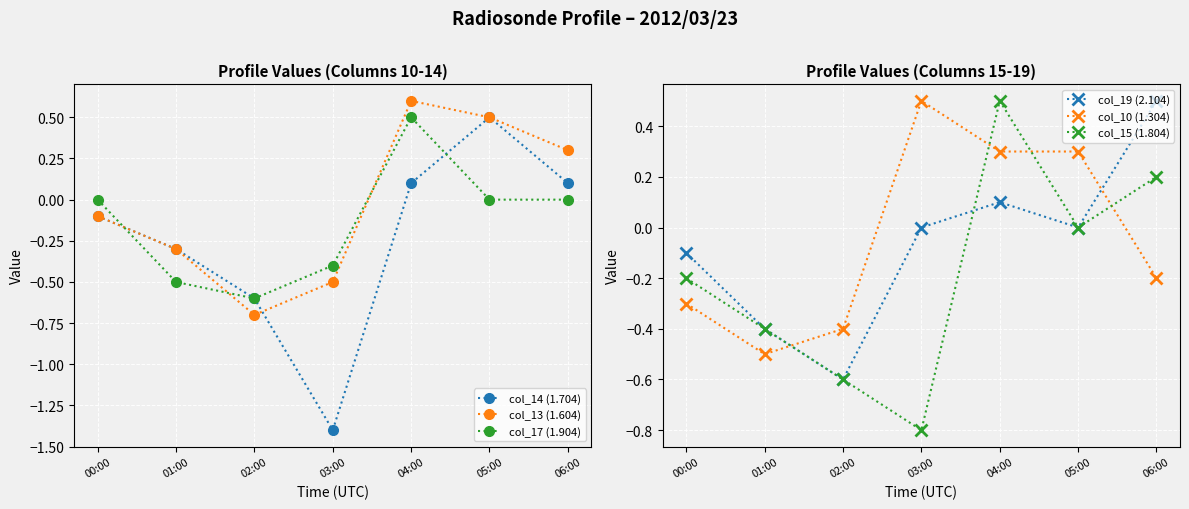

In col_14 (1.704), how many points are higher than both neighbors (excluding endpoints)?

1